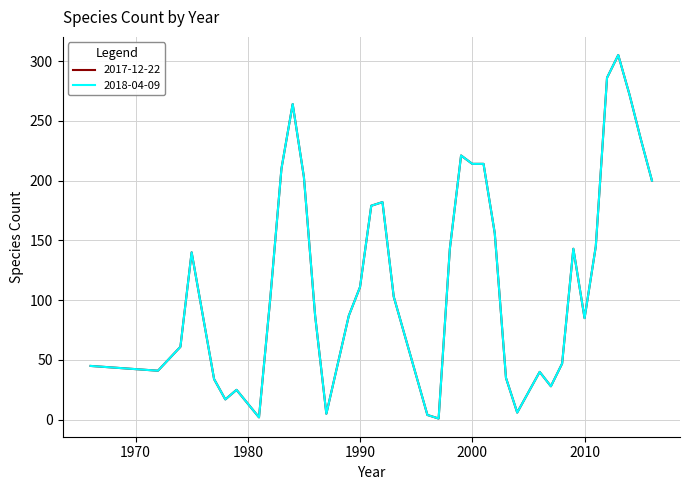

Does the chart display data point markers on the line(s)?

No